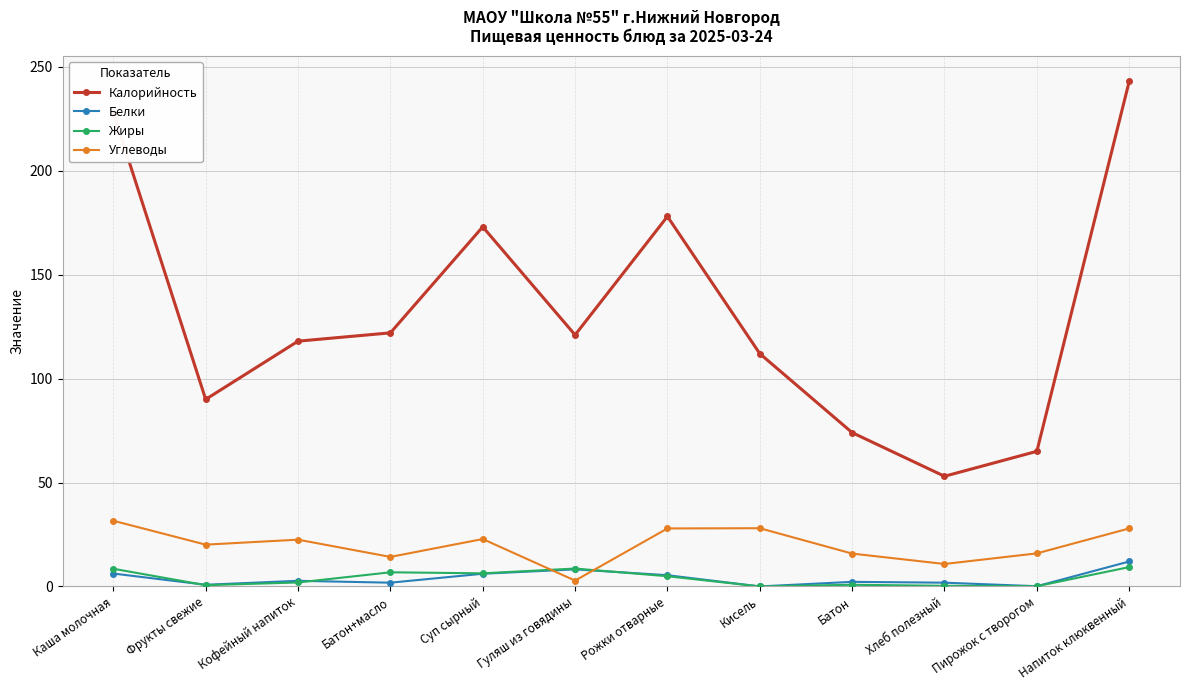

Is it true that Углеводы equals 20.5 at Каша молочная?

False